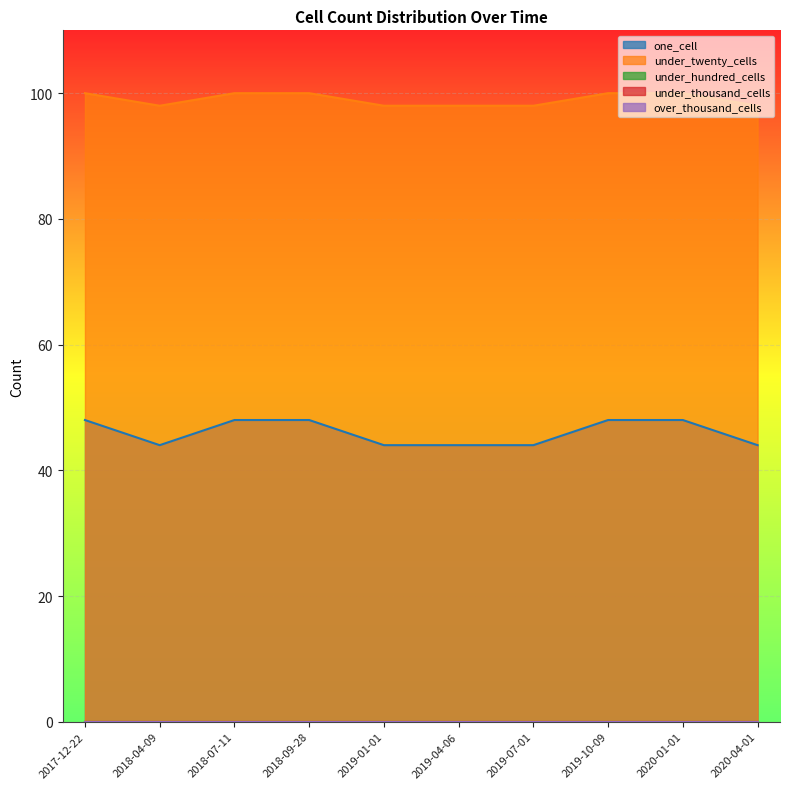

At how many categories does at least one series exceed 63?

10